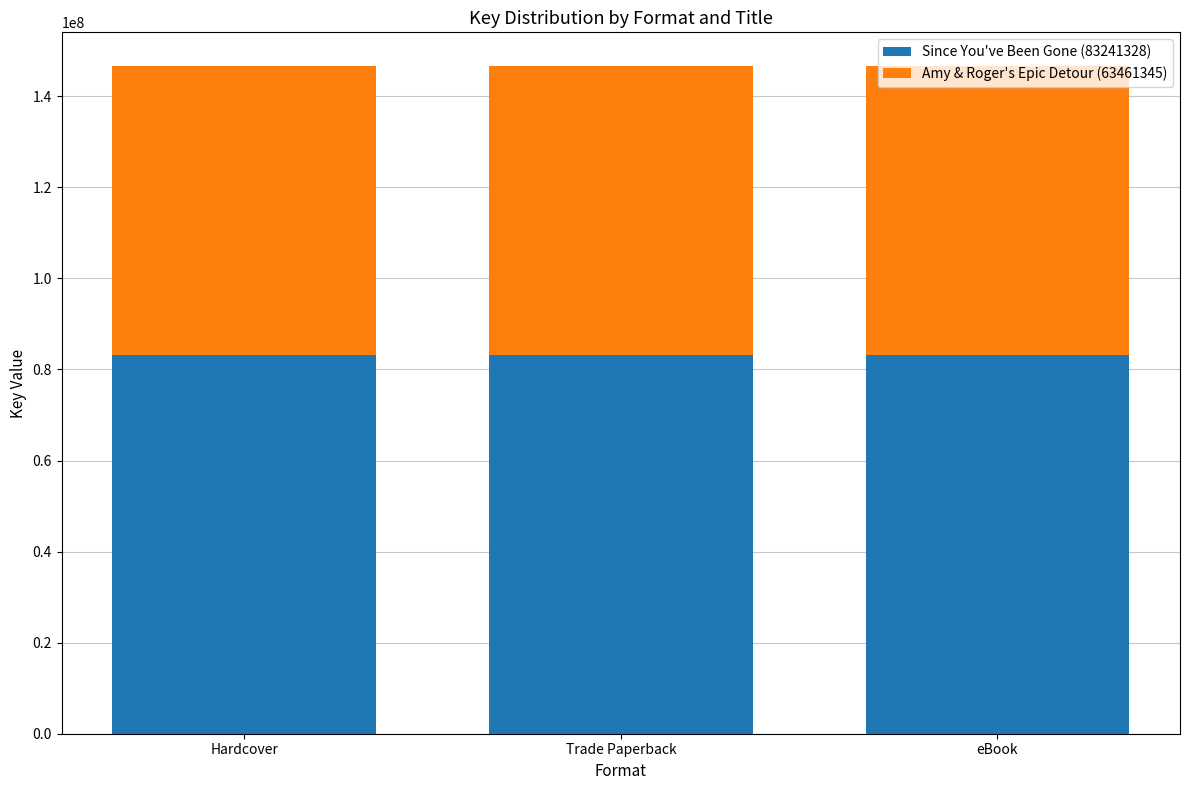

Is it true that Since You've Been Gone (83241328) equals 83241328 at Hardcover?

True